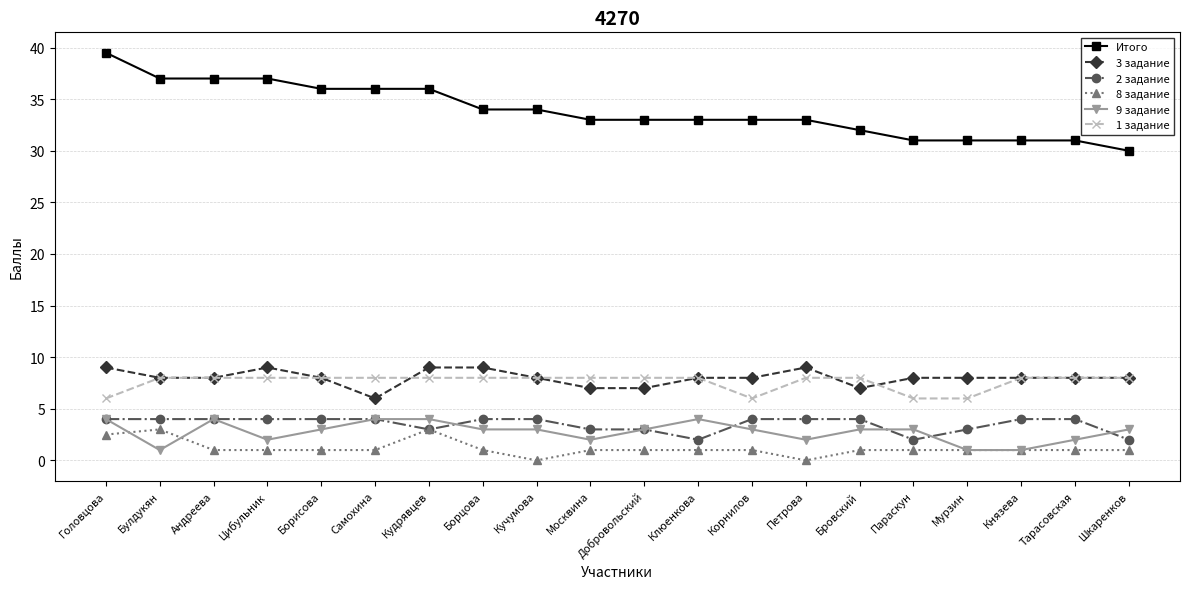

Which series has the largest total across all categories?

Итого